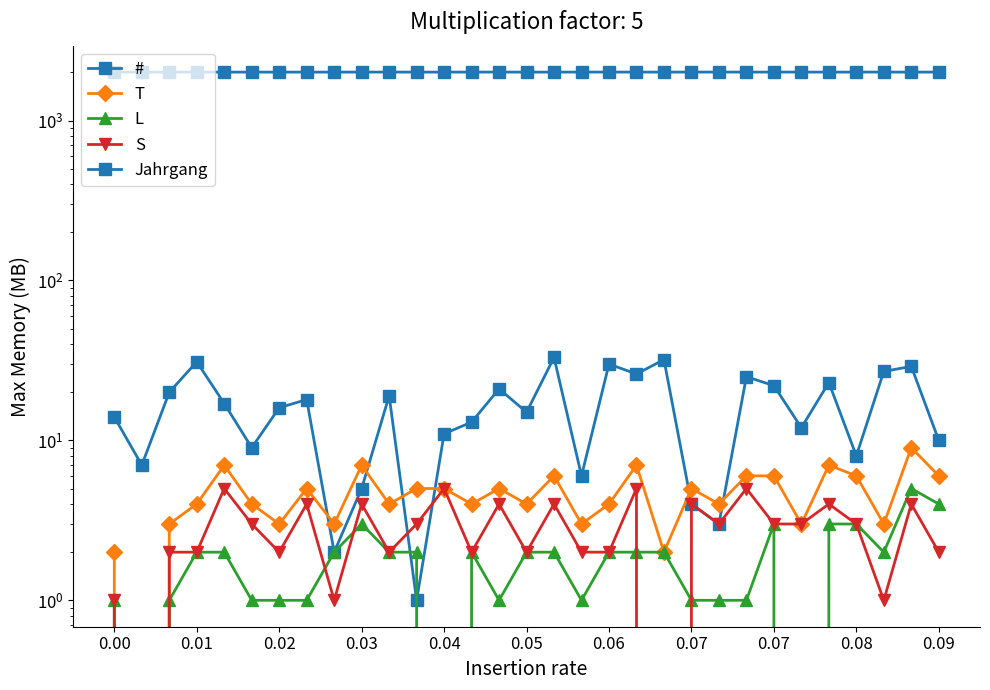

At how many categories does at least one series exceed 17?

31